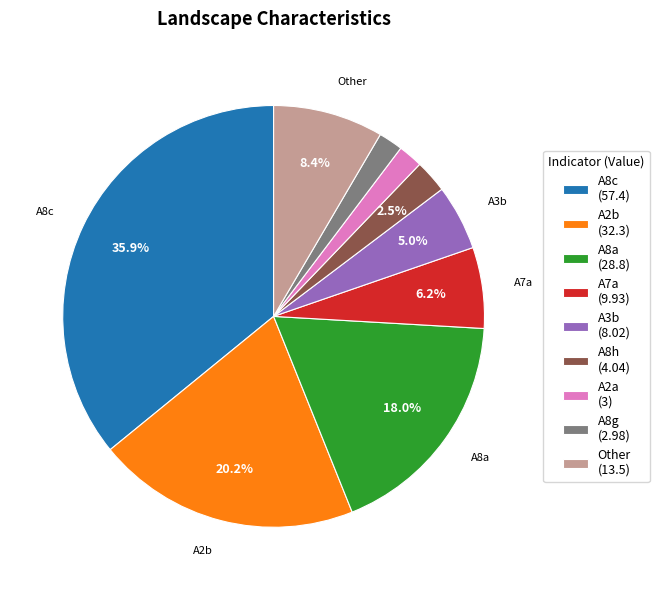

Which category has the biggest portion of the pie?

A8c (57.4)